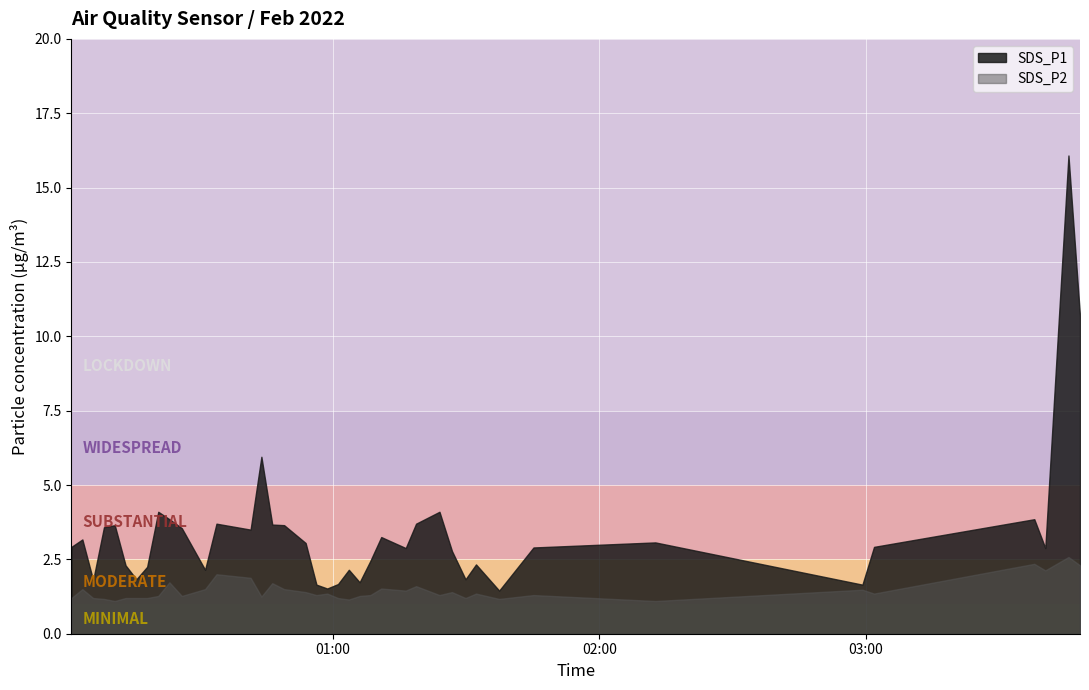

Is the value of SDS_P1 at 33 greater than the value of SDS_P2 at 9?

Yes